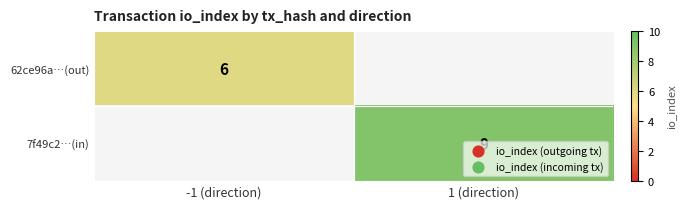

True or false: 62ce96a…(out) has a value of 3 at -1 (direction).

False